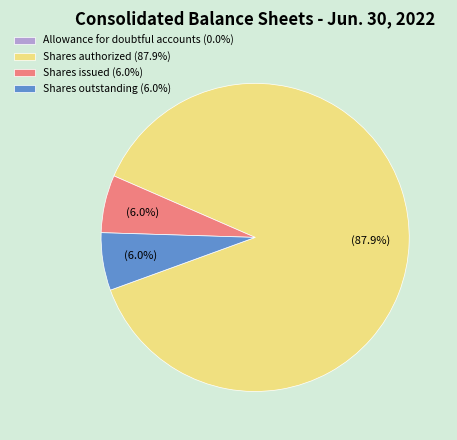

What portion of the pie excludes Shares issued (6.0%)?

94.0%